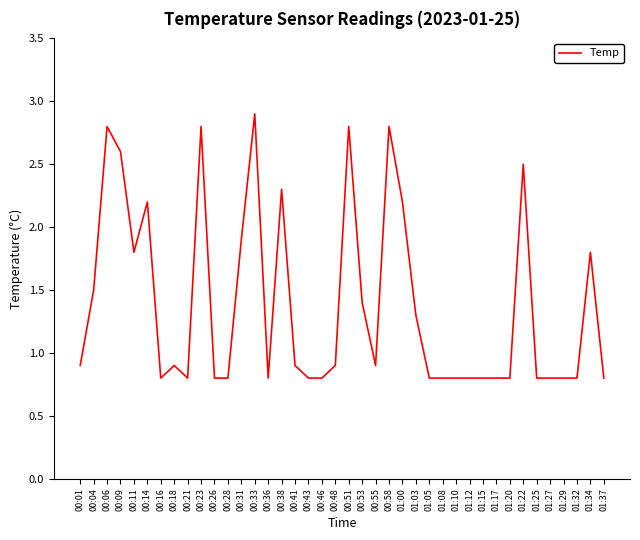

What is the greatest value displayed?

2.9